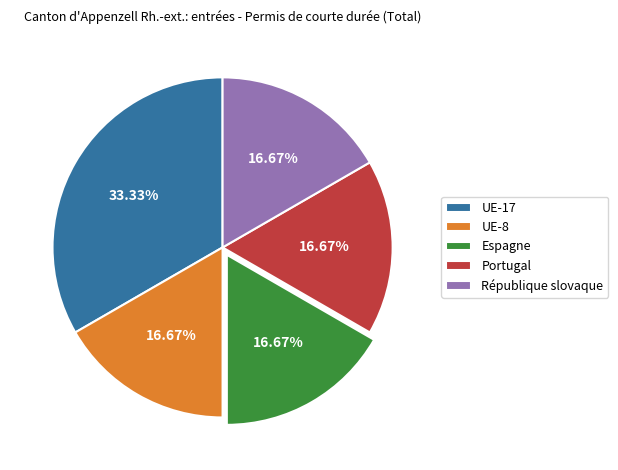

Between UE-8 and UE-17, which is larger?

UE-17